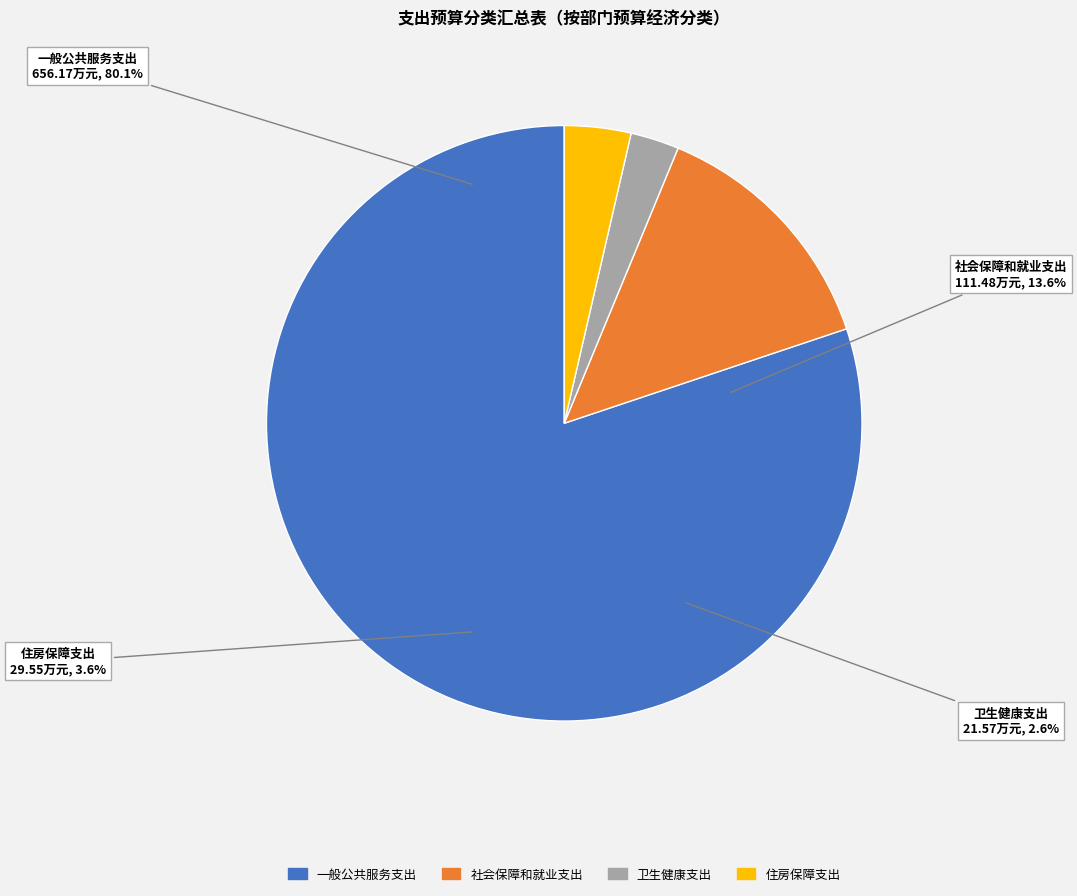

Does 一般公共服务支出 represent more than half of the total?

Yes